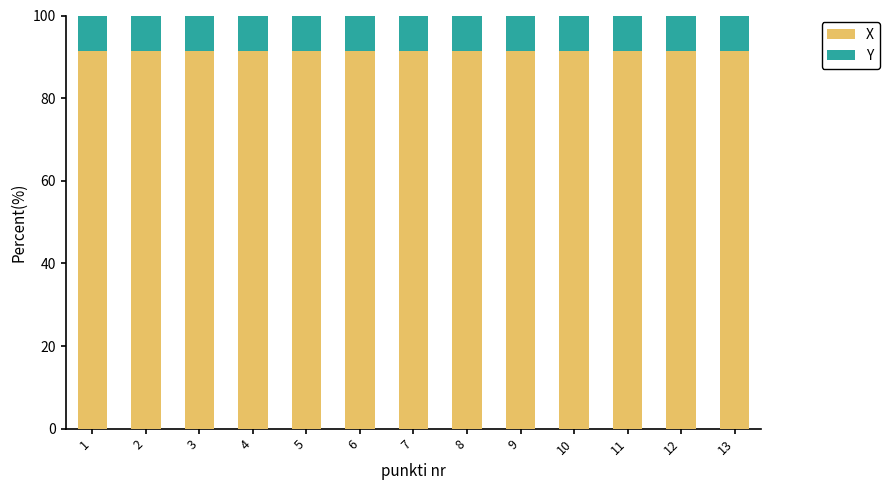

How many bars are there in total?

13